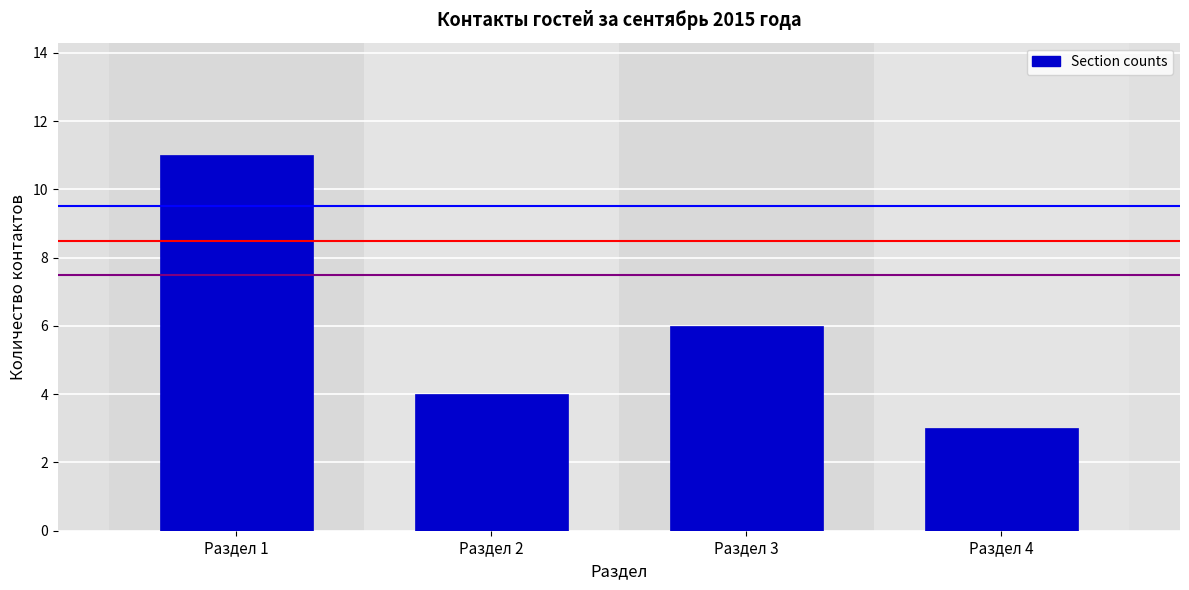

Reading left to right, what are all the values shown in this chart?

Раздел 1=11	Раздел 2=4	Раздел 3=6	Раздел 4=3